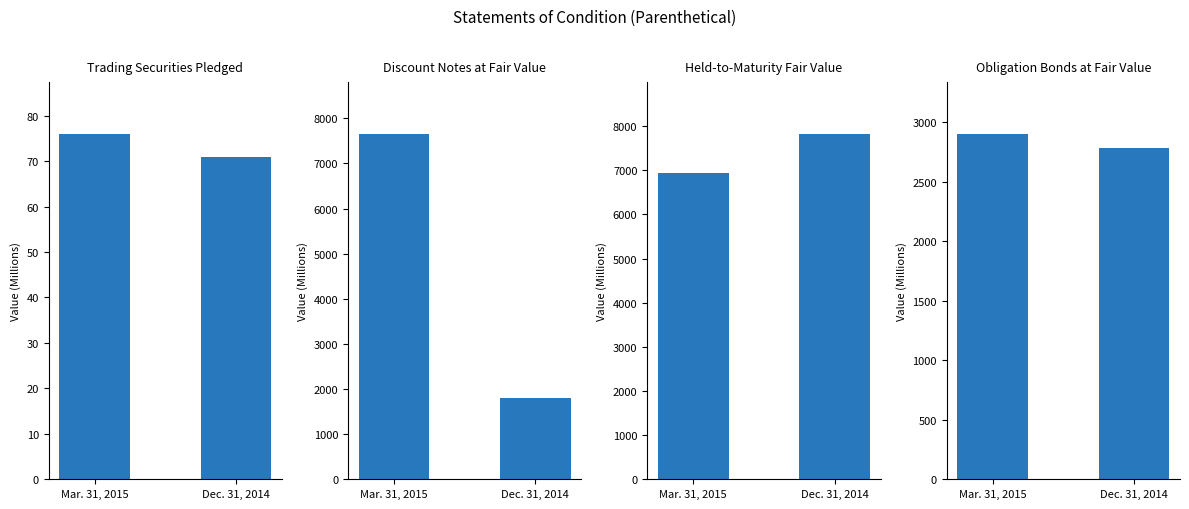

The value of Discount Notes at Fair Value at Mar. 31, 2015 is 11350. True or false?

False